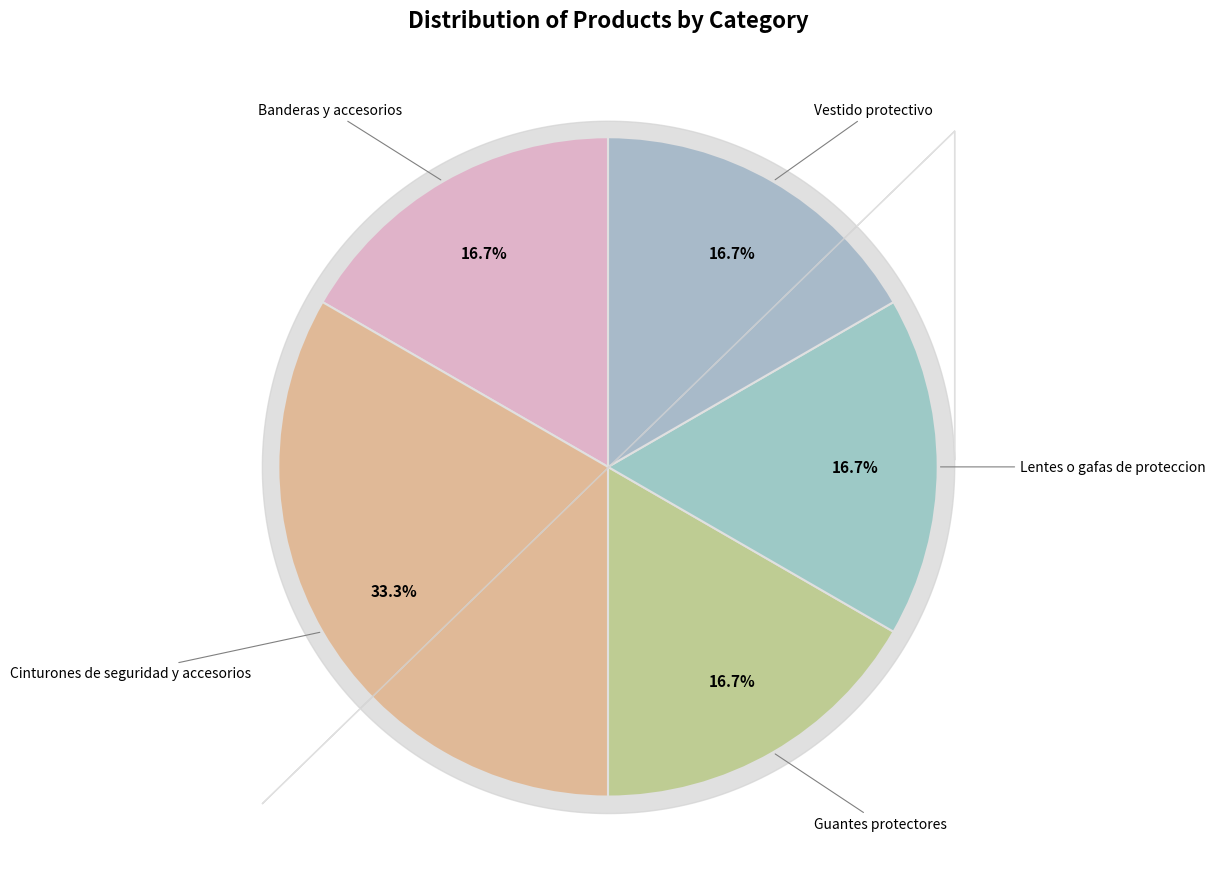

Is there any slice that represents more than half of the pie?

No